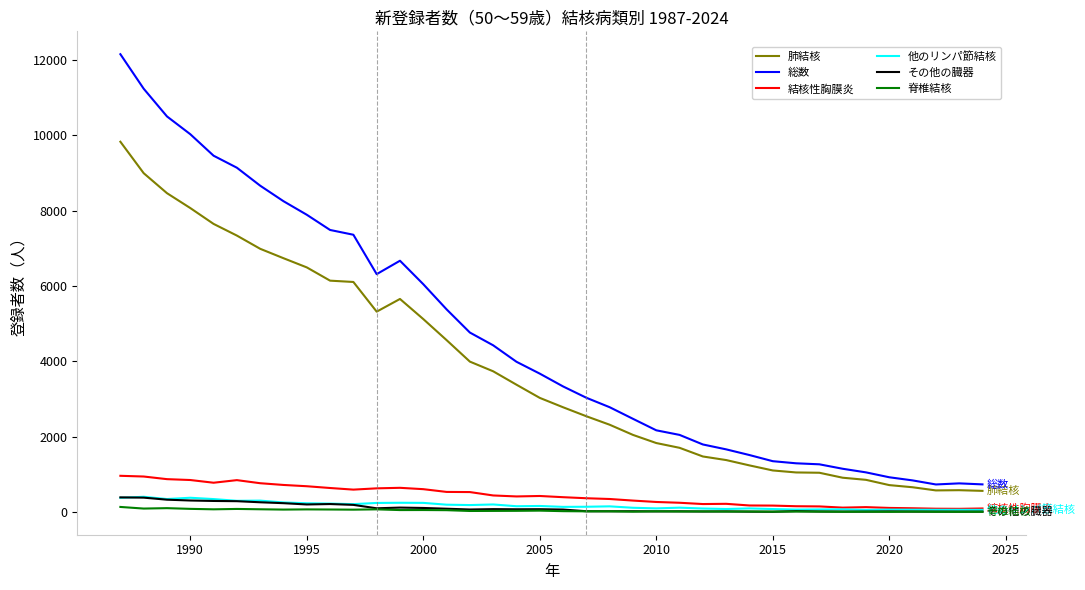

True or false: 結核性胸膜炎 and 肺結核 cross at least once.

False